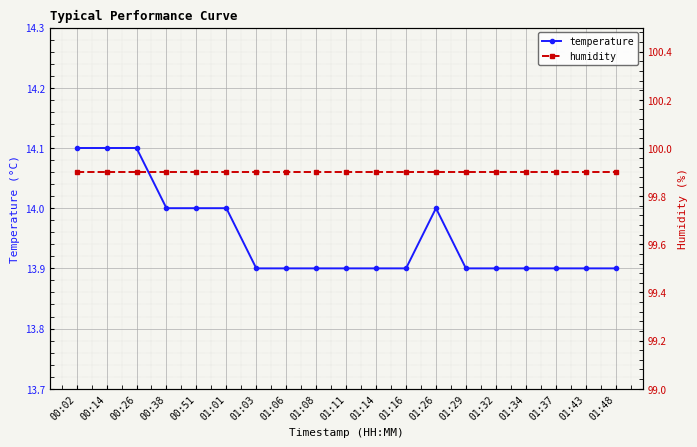

Reading right to left, transcribe all the data shown in this chart.

temperature: 01:48=13.9	01:43=13.9	01:37=13.9	01:34=13.9	01:32=13.9	01:29=13.9	01:26=14.0	01:16=13.9	01:14=13.9	01:11=13.9	01:08=13.9	01:06=13.9	01:03=13.9	01:01=14.0	00:51=14.0	00:38=14.0	00:26=14.1	00:14=14.1	00:02=14.1
humidity: 01:48=99.9	01:43=99.9	01:37=99.9	01:34=99.9	01:32=99.9	01:29=99.9	01:26=99.9	01:16=99.9	01:14=99.9	01:11=99.9	01:08=99.9	01:06=99.9	01:03=99.9	01:01=99.9	00:51=99.9	00:38=99.9	00:26=99.9	00:14=99.9	00:02=99.9